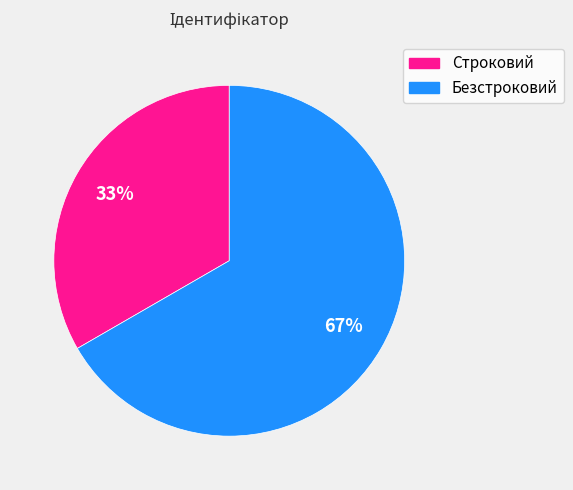

What percentage is the Строковий slice, to the nearest percent?

33%